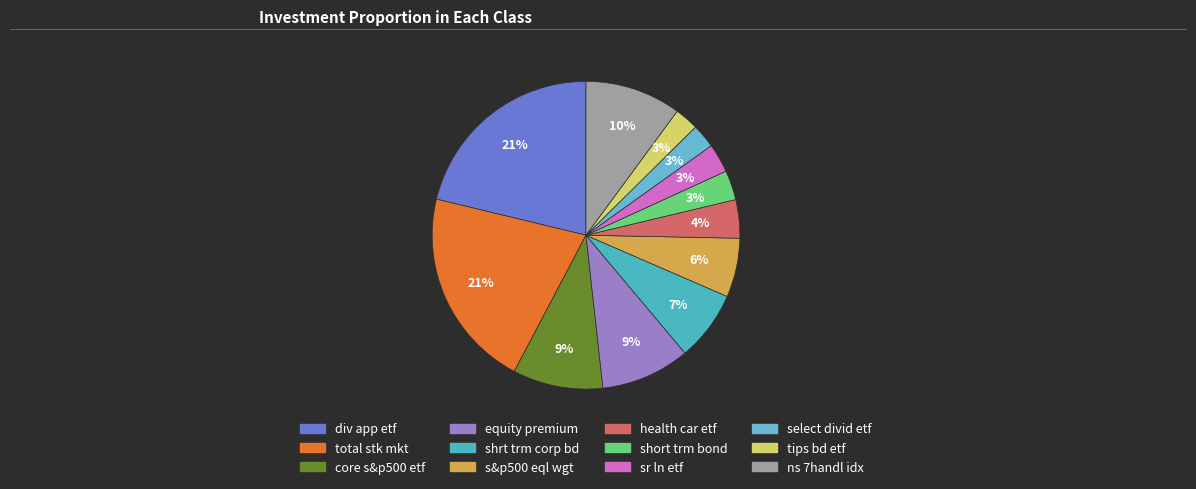

How much of the chart is everything except sr ln etf?

97.0%